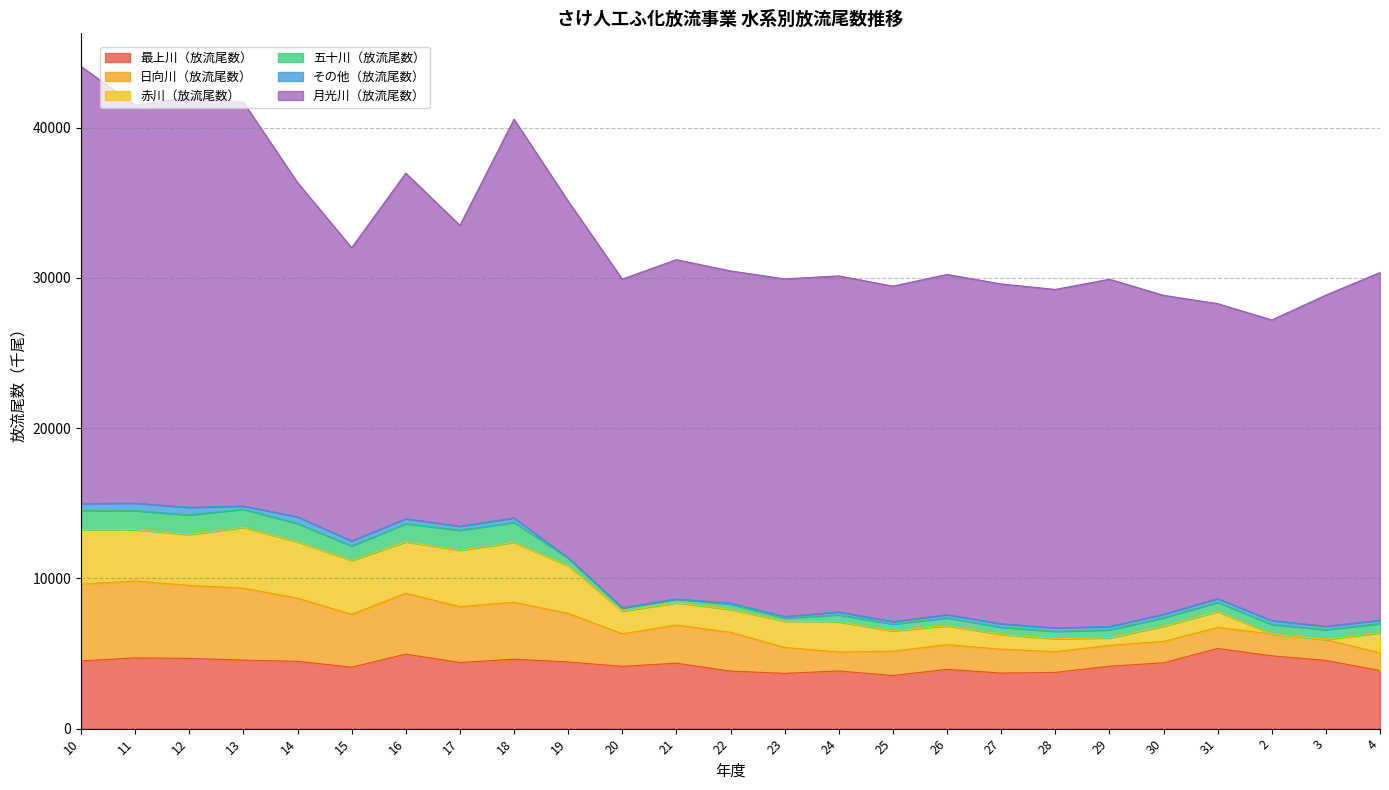

Between which two adjacent categories do 日向川（放流尾数） and 最上川（放流尾数） first intersect?

13 and 14